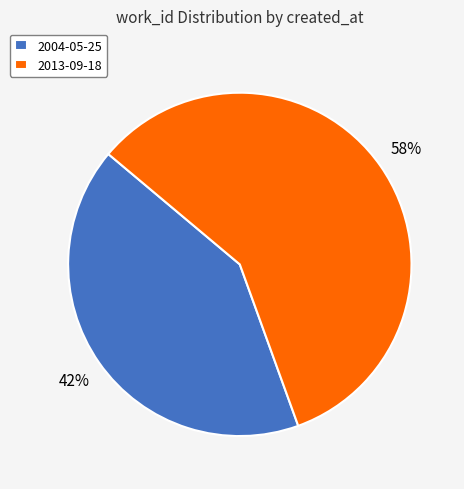

Between 2013-09-18 and 2004-05-25, which is larger?

2013-09-18